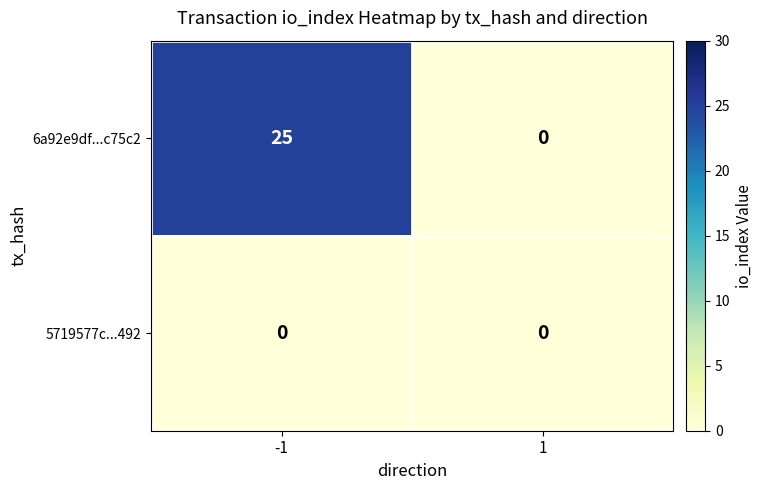

The 5719577c...492 series shows 0 at -1. True or false?

True